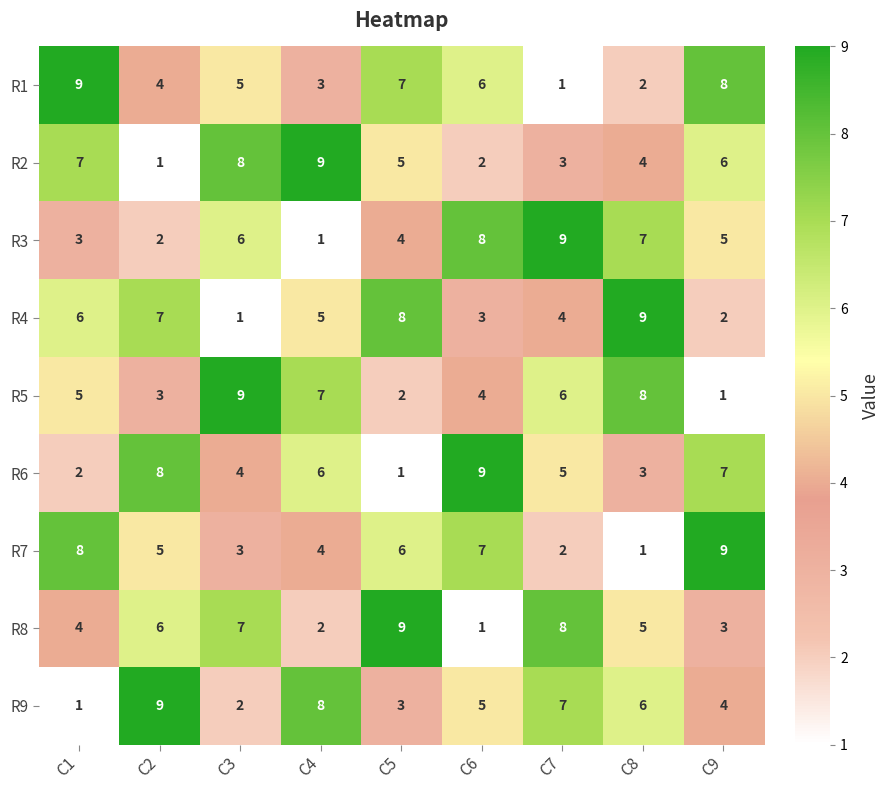

Rank the series at C3 from lowest to highest value.

R4, R9, R7, R6, R1, R3, R8, R2, R5